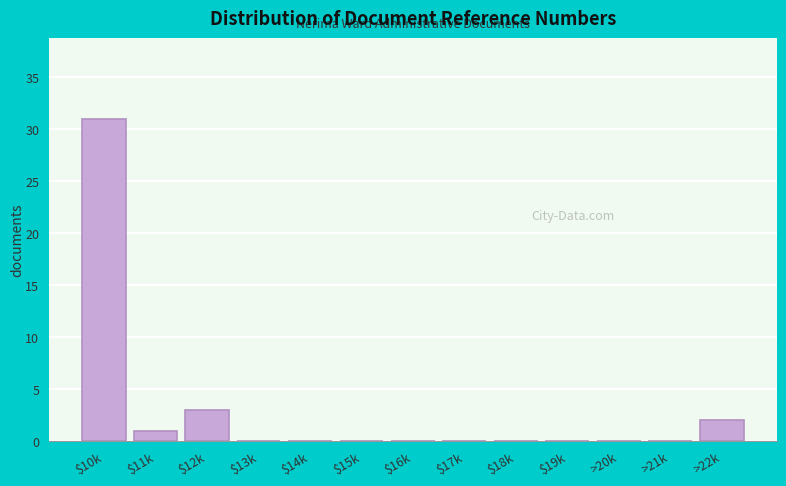

Where is the data nearest to the value 15?

$12k